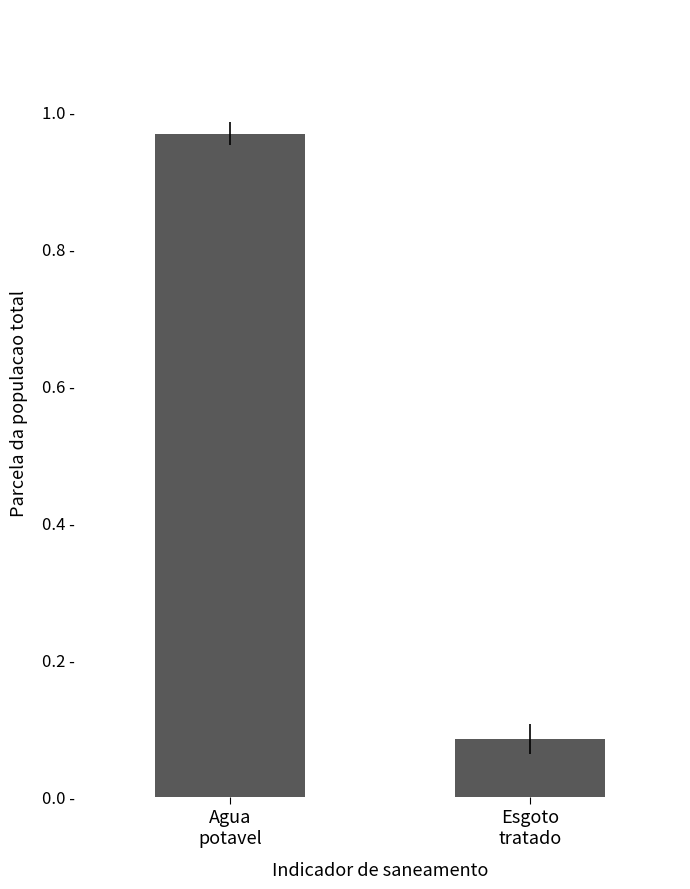

Are the bars horizontal?

No